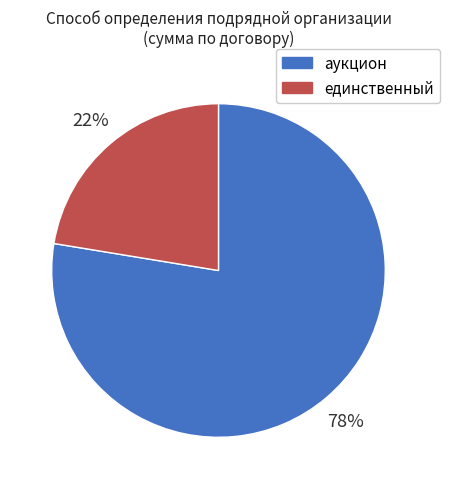

What is the ratio of the value at единственный to the value at аукцион?

0.3